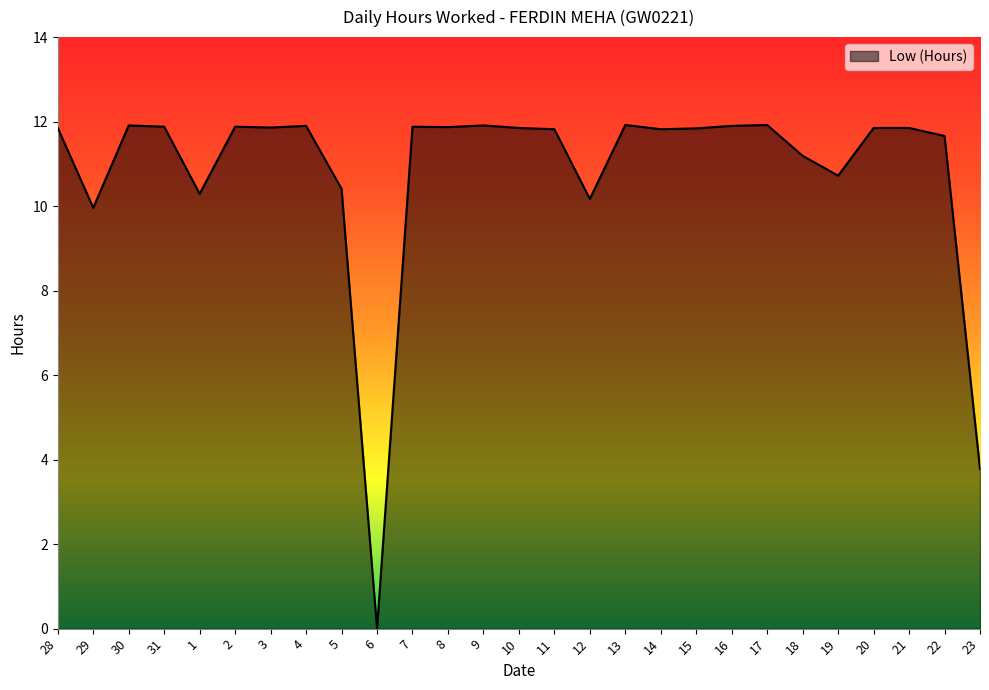

What is the average value?

10.8